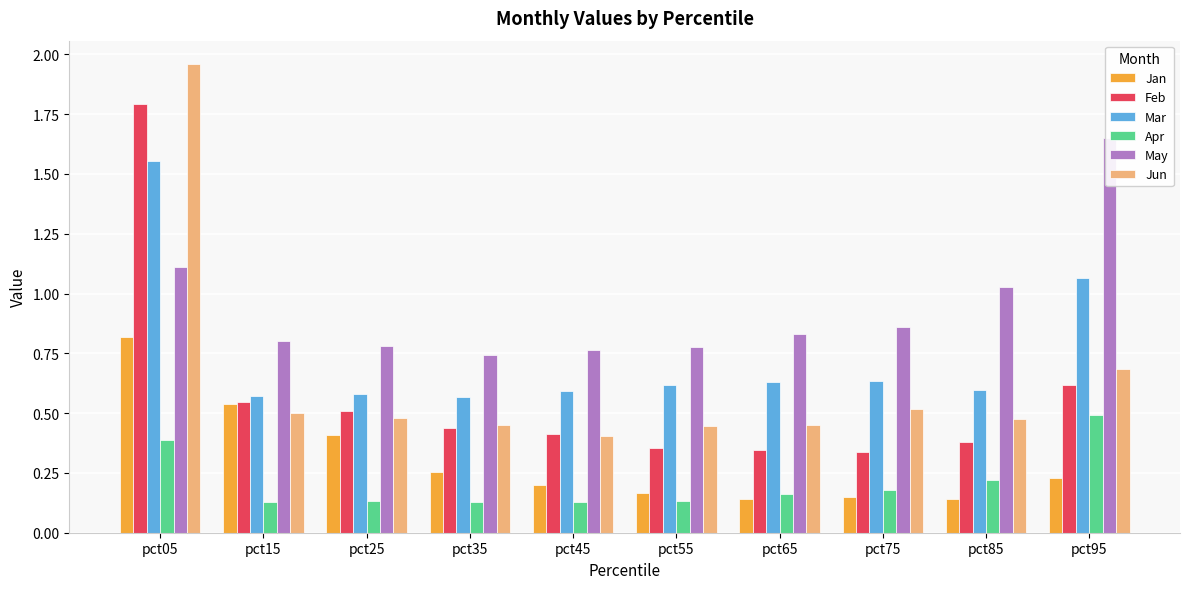

At which label is May closest to 1?

pct85